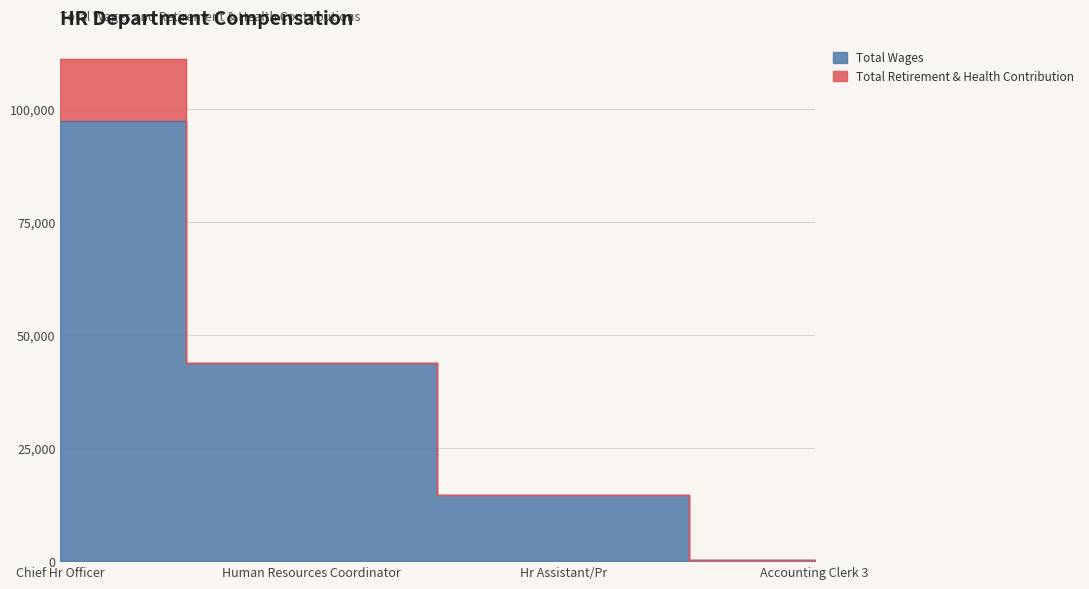

Rank the categories by value from lowest to highest.

Accounting Clerk 3, Hr Assistant/Pr, Human Resources Coordinator, Chief Hr Officer